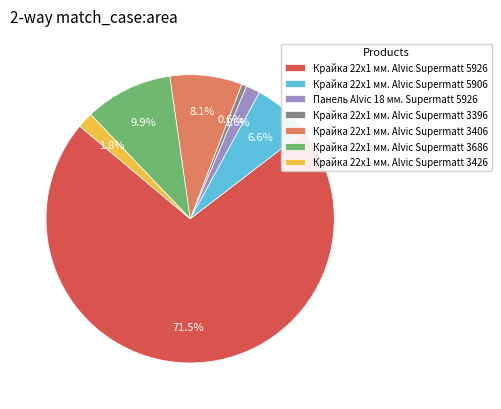

Count the number of slices in the pie.

7